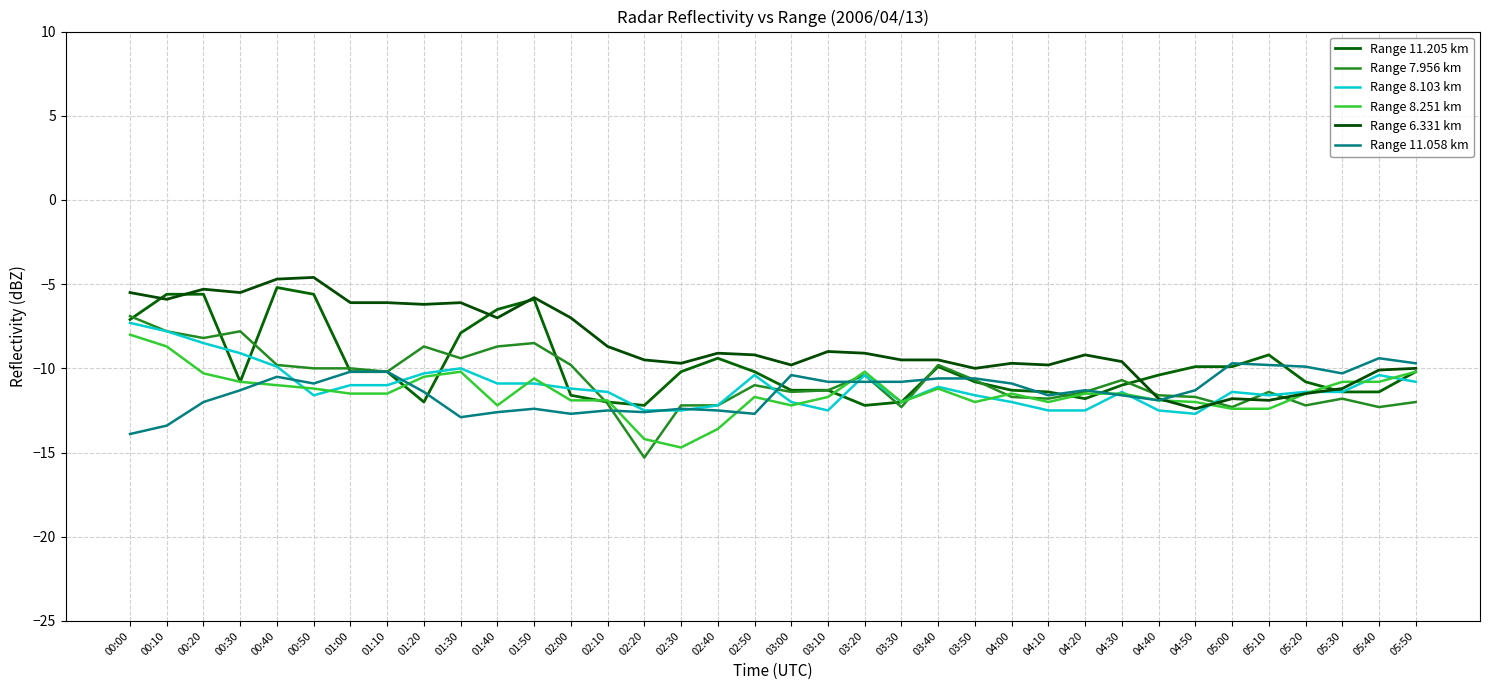

What is the label of the 20th point from the right?

02:40